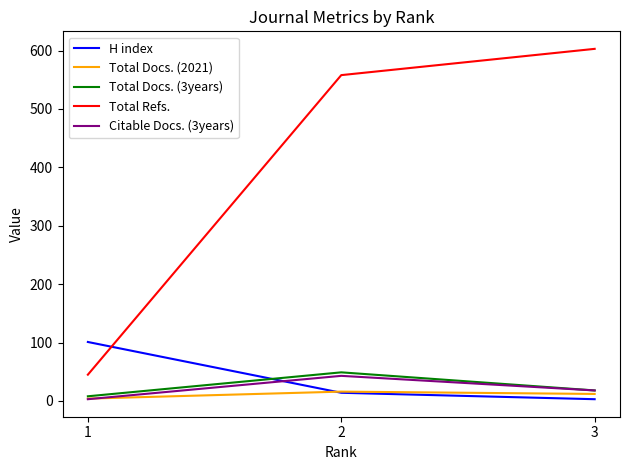

What is the difference between the maximum and second lowest values in the H index series?

87